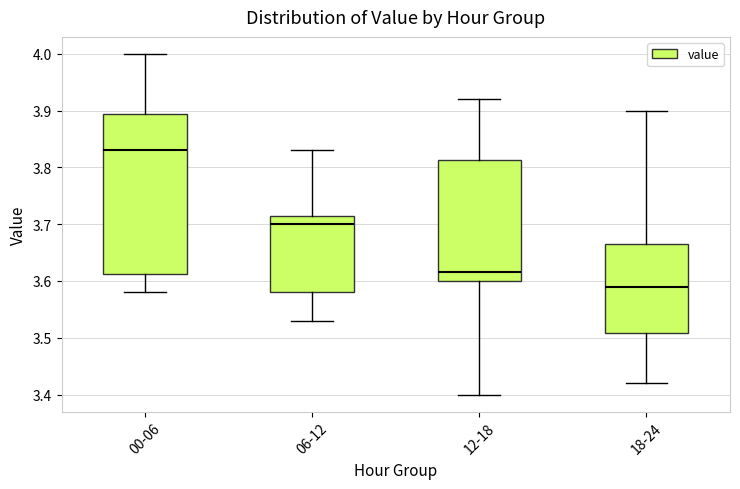

Reading left to right, transcribe this box plot: for each box, give where its median line is, the range the box spans, and where its two whiskers end, as read against the y-axis. The values are not printed on the chart, so give them approximately, as read against the axis.

00-06: median 3.83, box 3.61 to 3.90, whiskers 3.58 to 4.00
06-12: median 3.70, box 3.58 to 3.72, whiskers 3.53 to 3.83
12-18: median 3.62, box 3.60 to 3.81, whiskers 3.40 to 3.92
18-24: median 3.59, box 3.51 to 3.67, whiskers 3.42 to 3.90